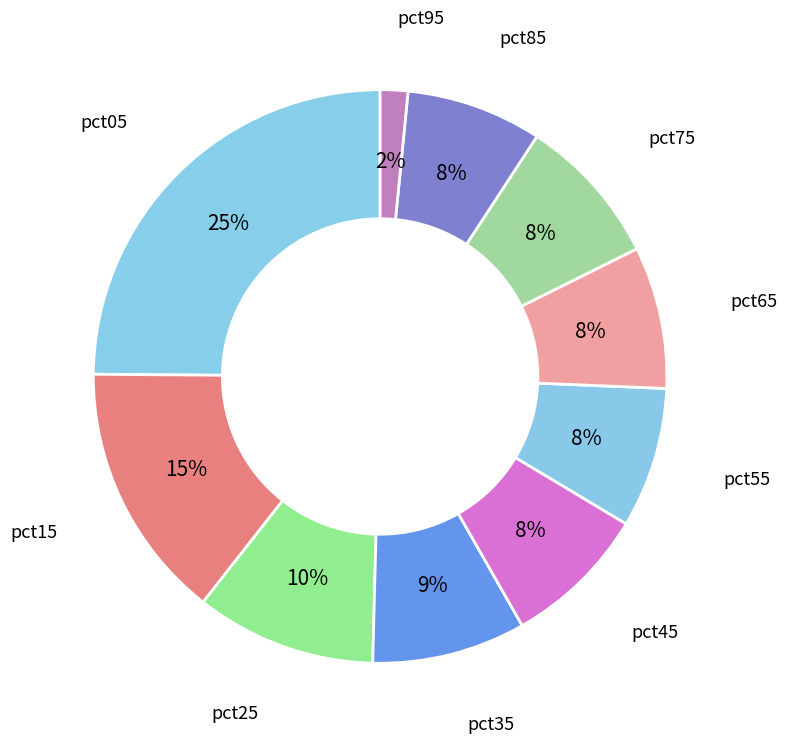

Which category has the smallest portion of the pie?

pct95